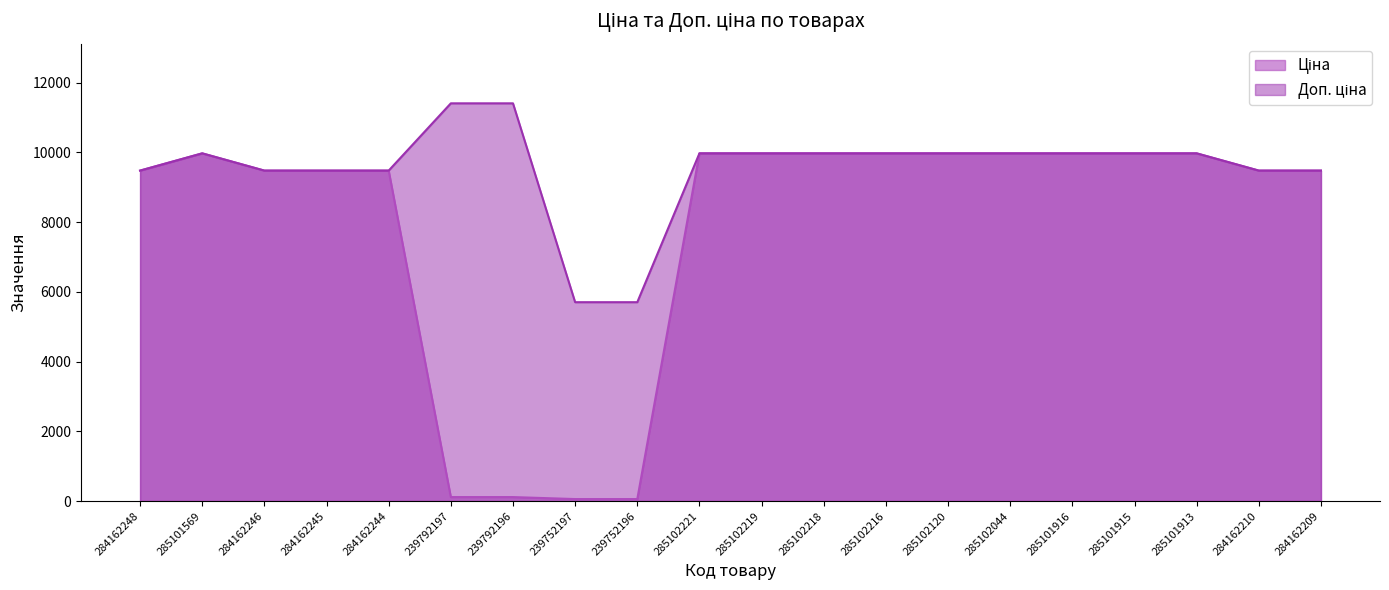

At which category does the chart reach its minimum across all series?

239752197